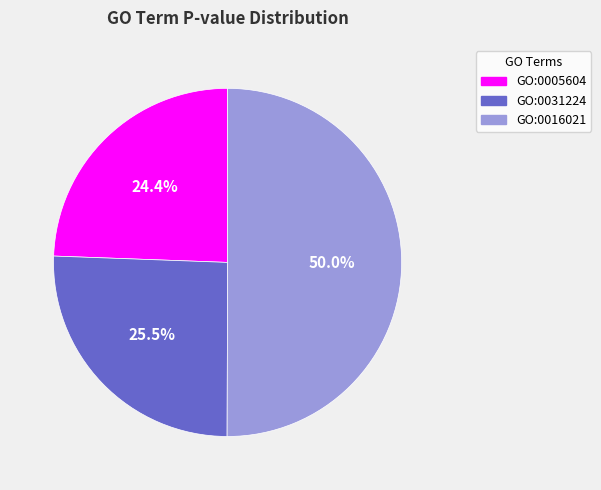

Rank the categories by value from lowest to highest.

GO:0005604, GO:0031224, GO:0016021